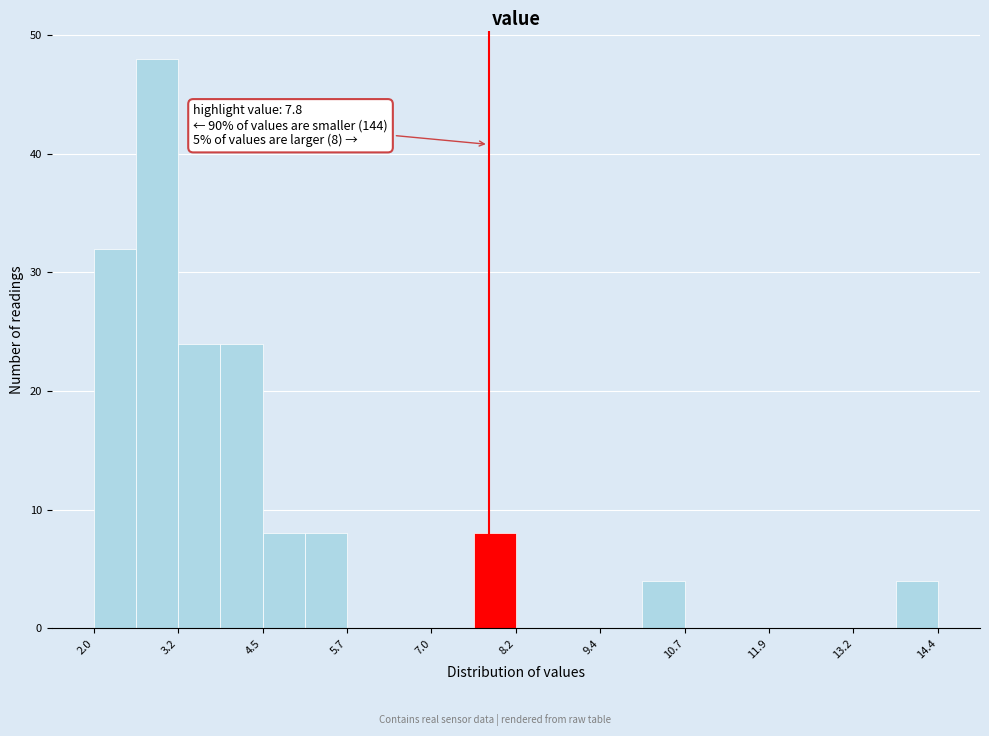

Read against the x-axis, roughly where is the centre of the tallest bar?

3.0